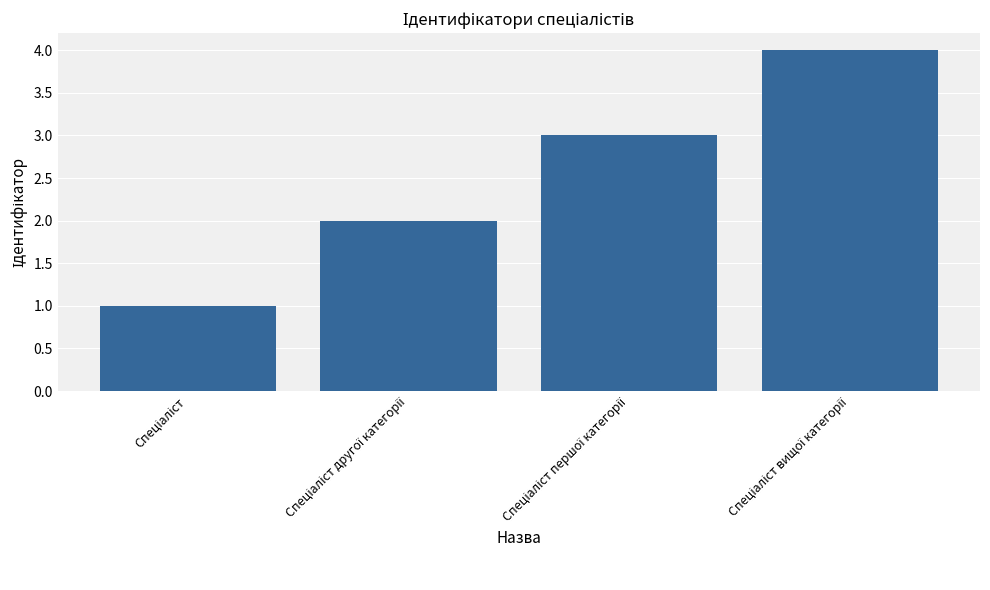

What is the sum of all values?

10